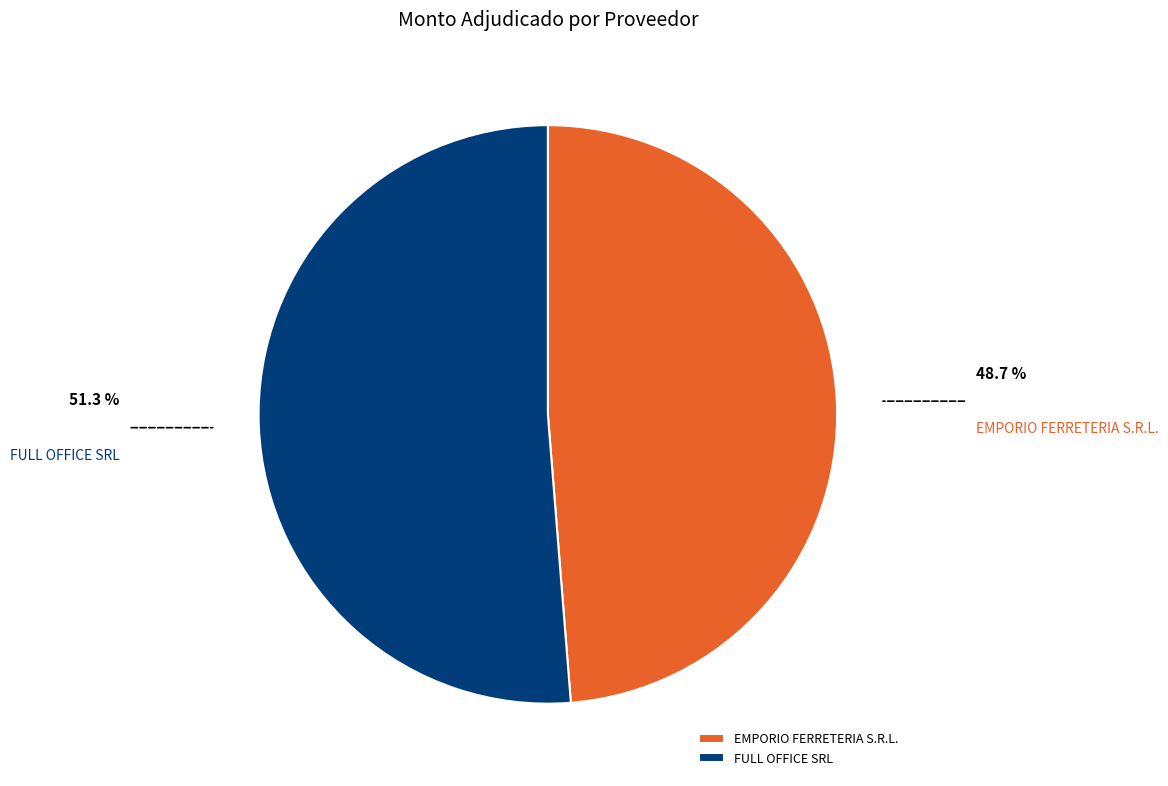

Do FULL OFFICE SRL and EMPORIO FERRETERIA S.R.L. together represent more than half of the pie?

Yes